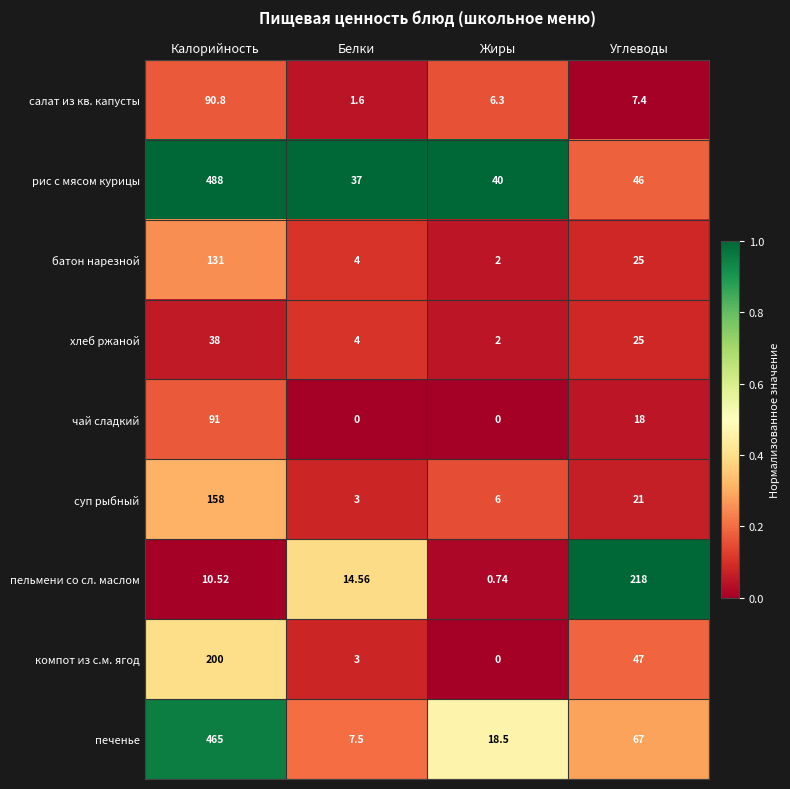

Which series changed the most between Калорийность and Углеводы?

рис с мясом курицы